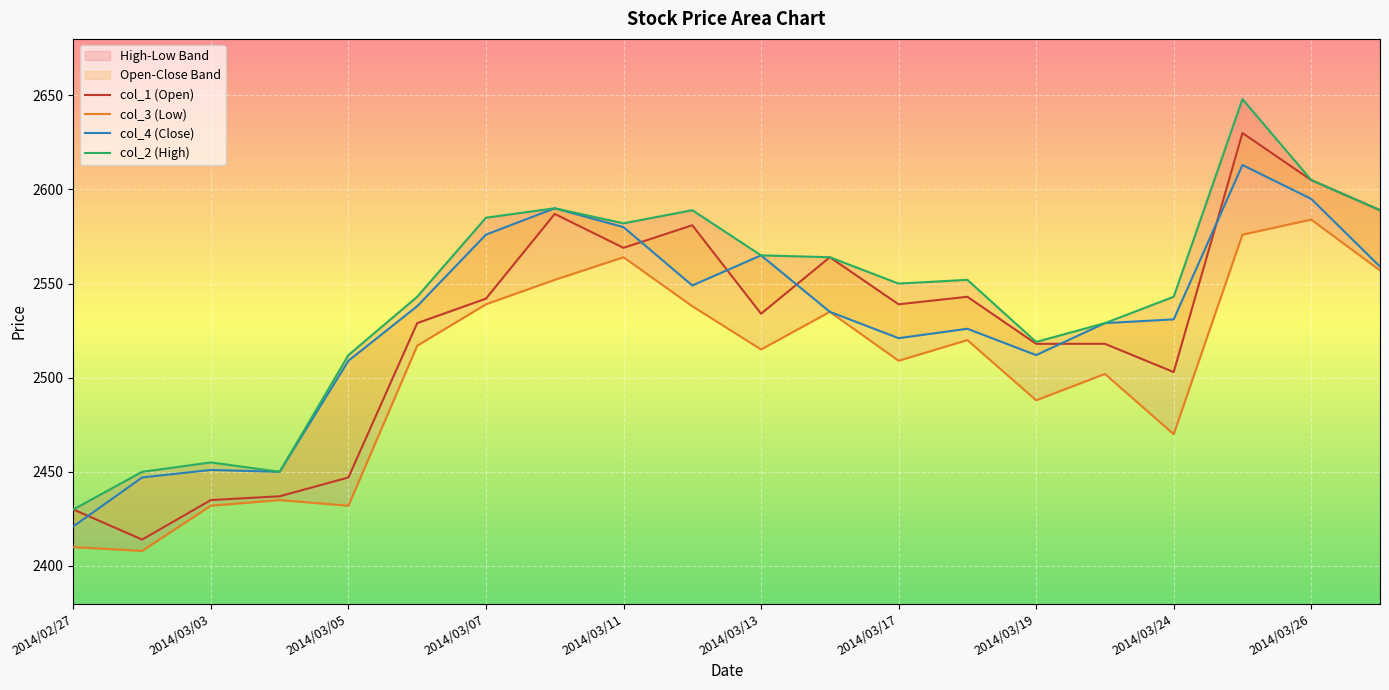

What is the value of the col_3 point at the 5th from the left?

2432